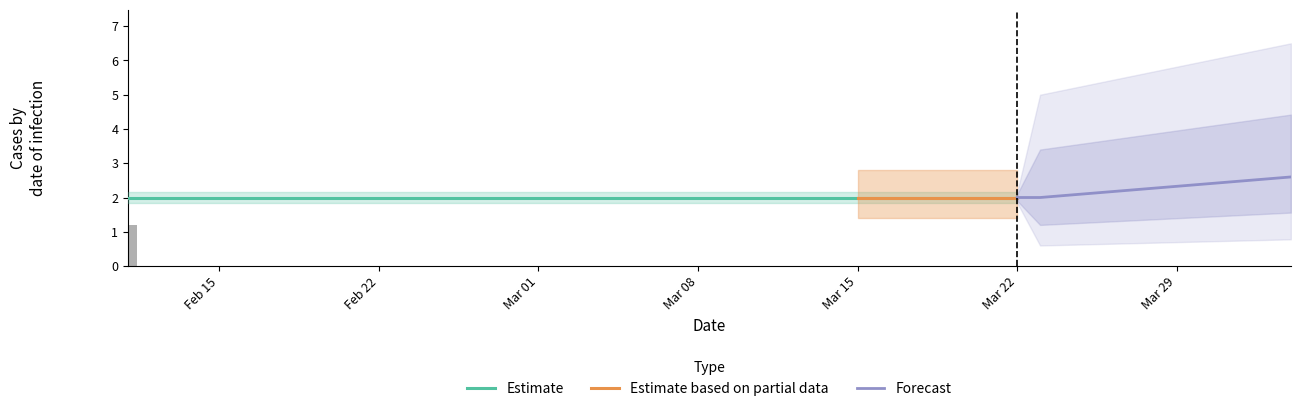

Count the number of categories in the chart.

40